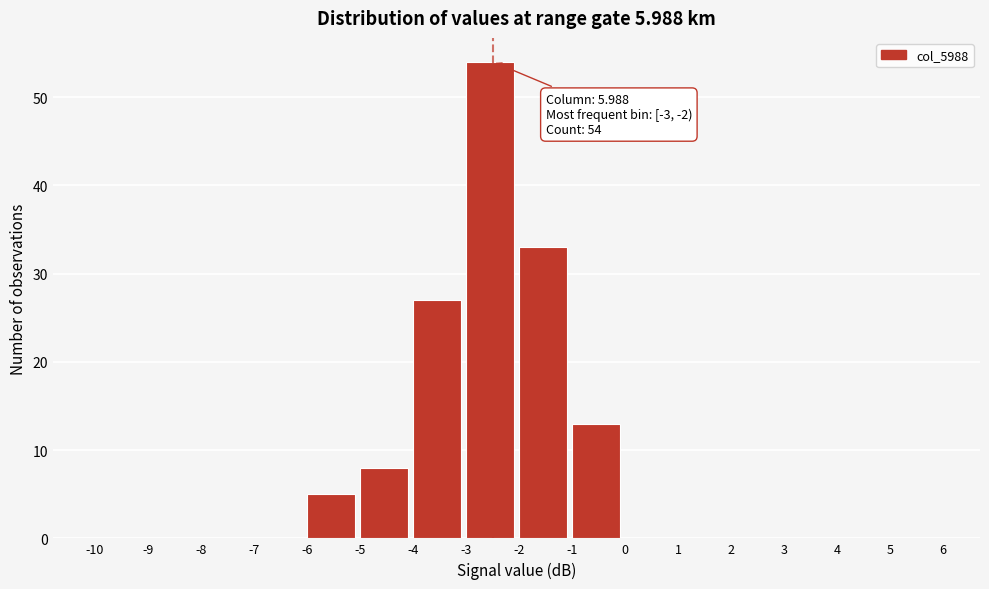

Over which range of the x-axis is the bar tallest?

-3 to -2